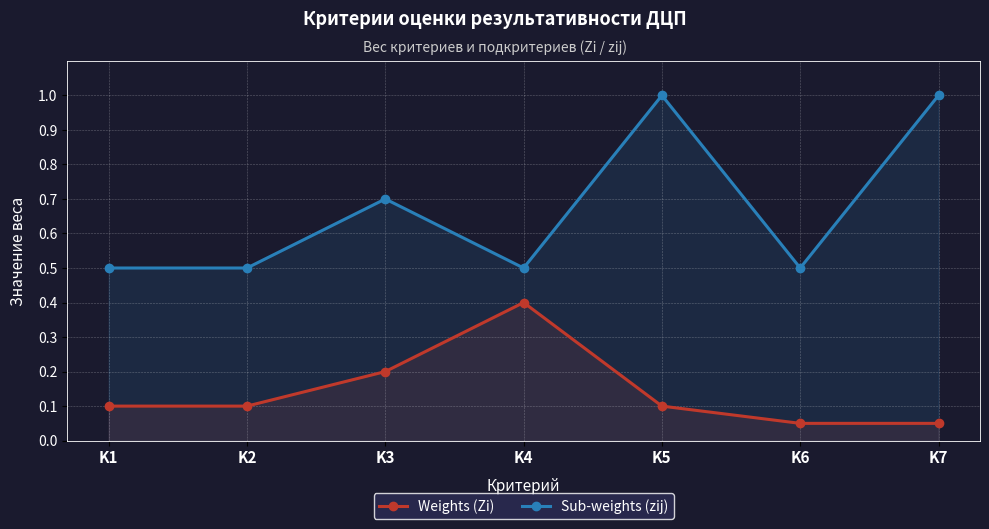

What is the difference between the highest and lowest values at K7?

0.9